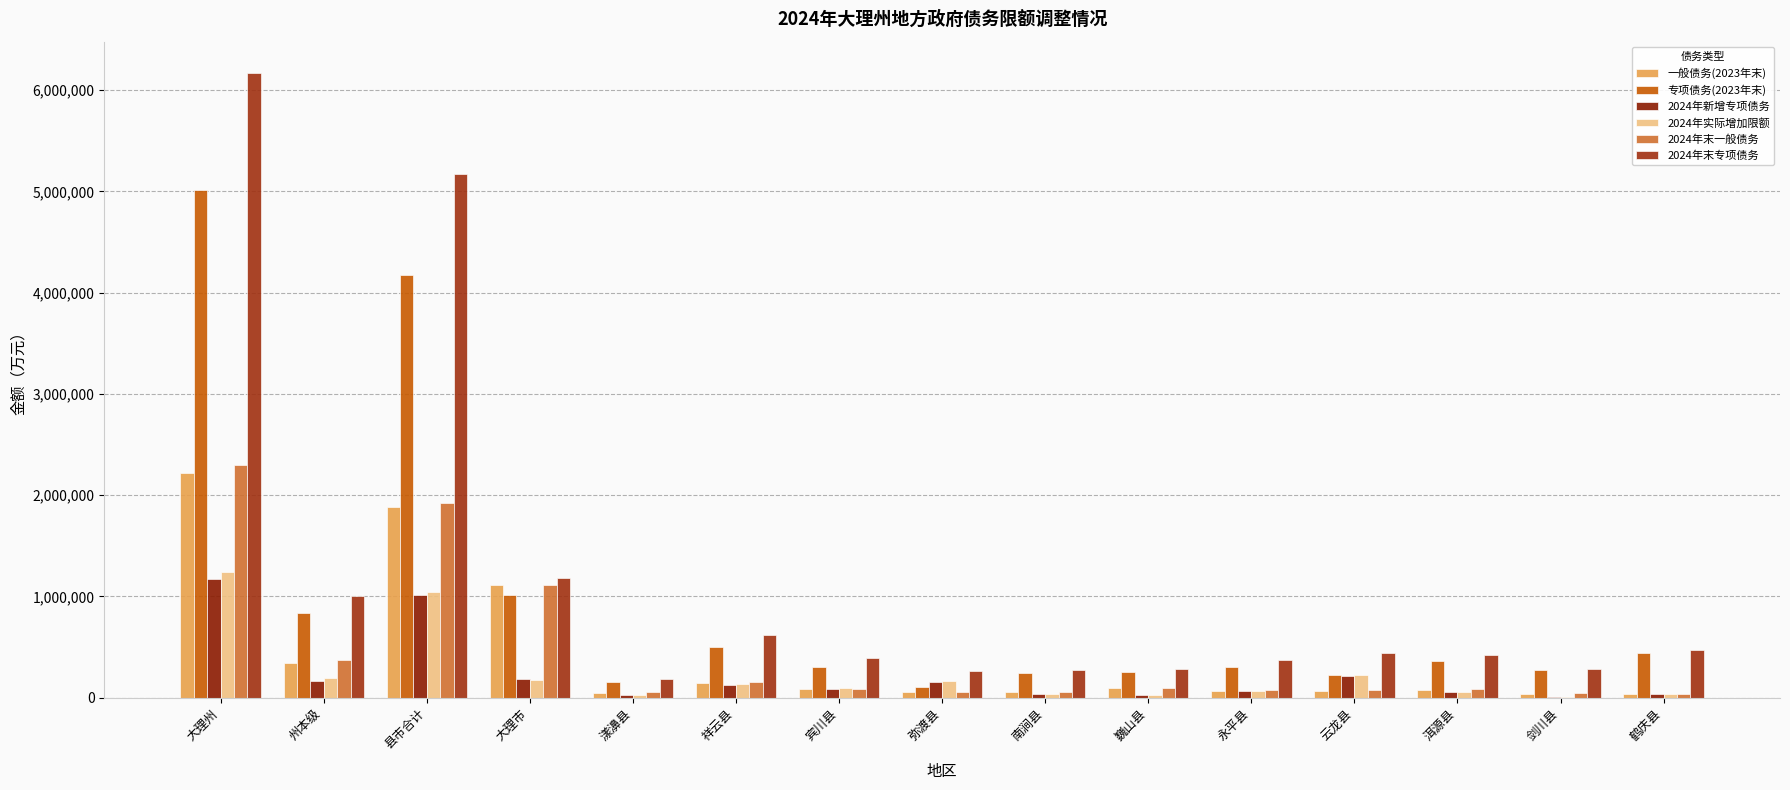

At which label does 一般债务(2023年末) reach its minimum?

鹤庆县